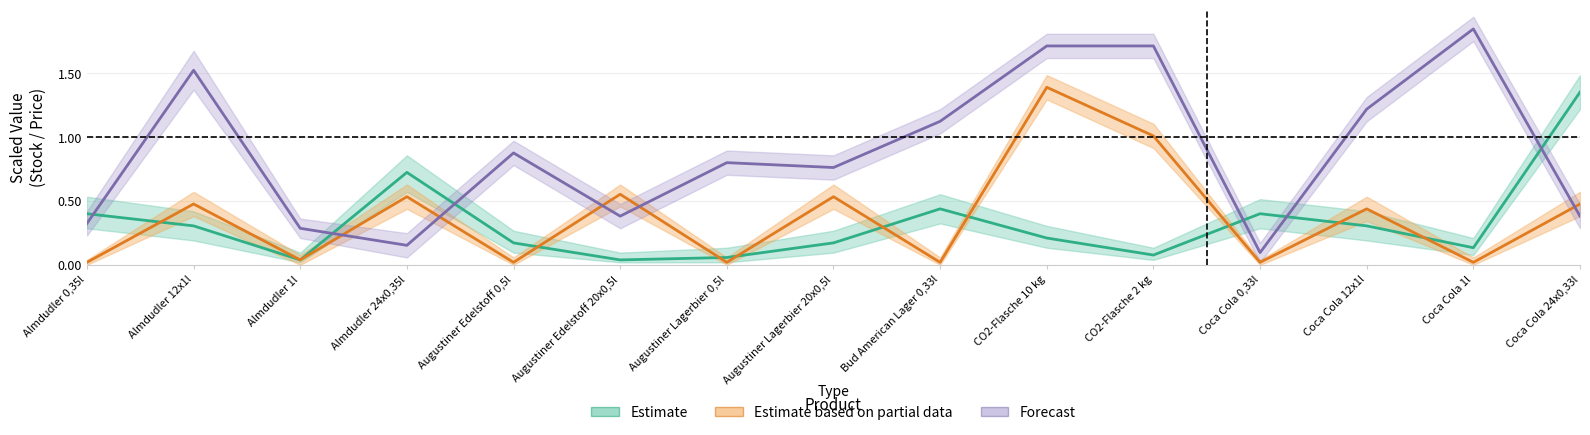

The value of Estimate at Coca Cola 0,33l is 0.4. True or false?

True